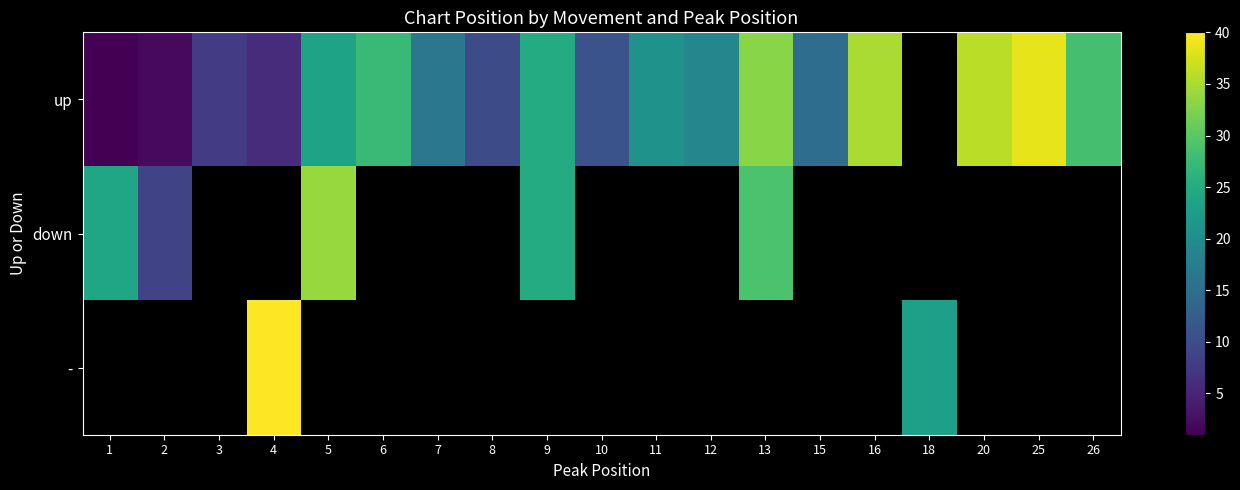

Which category has the lowest value in the down series?

2